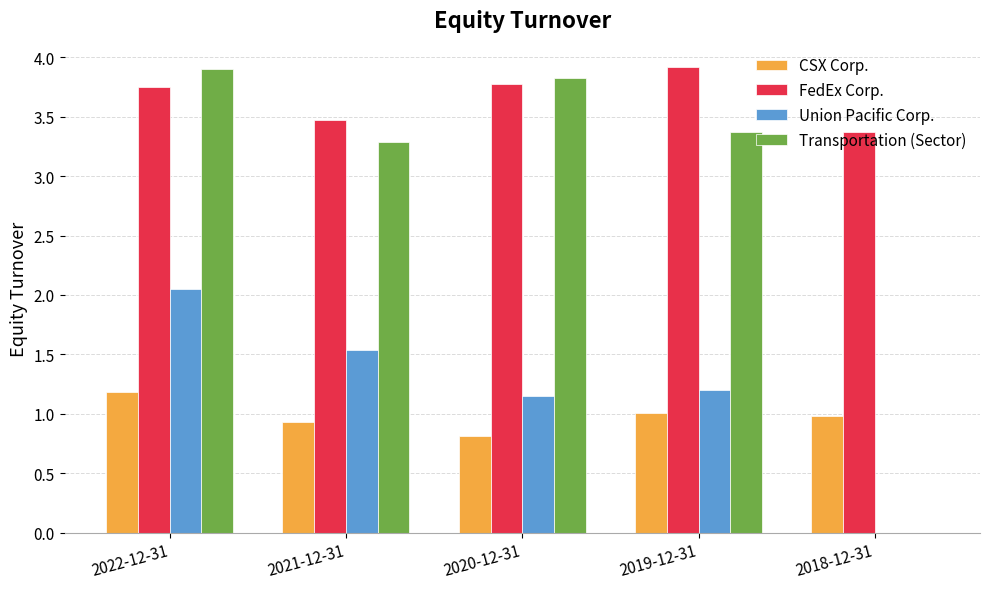

How many groups of bars are there?

5